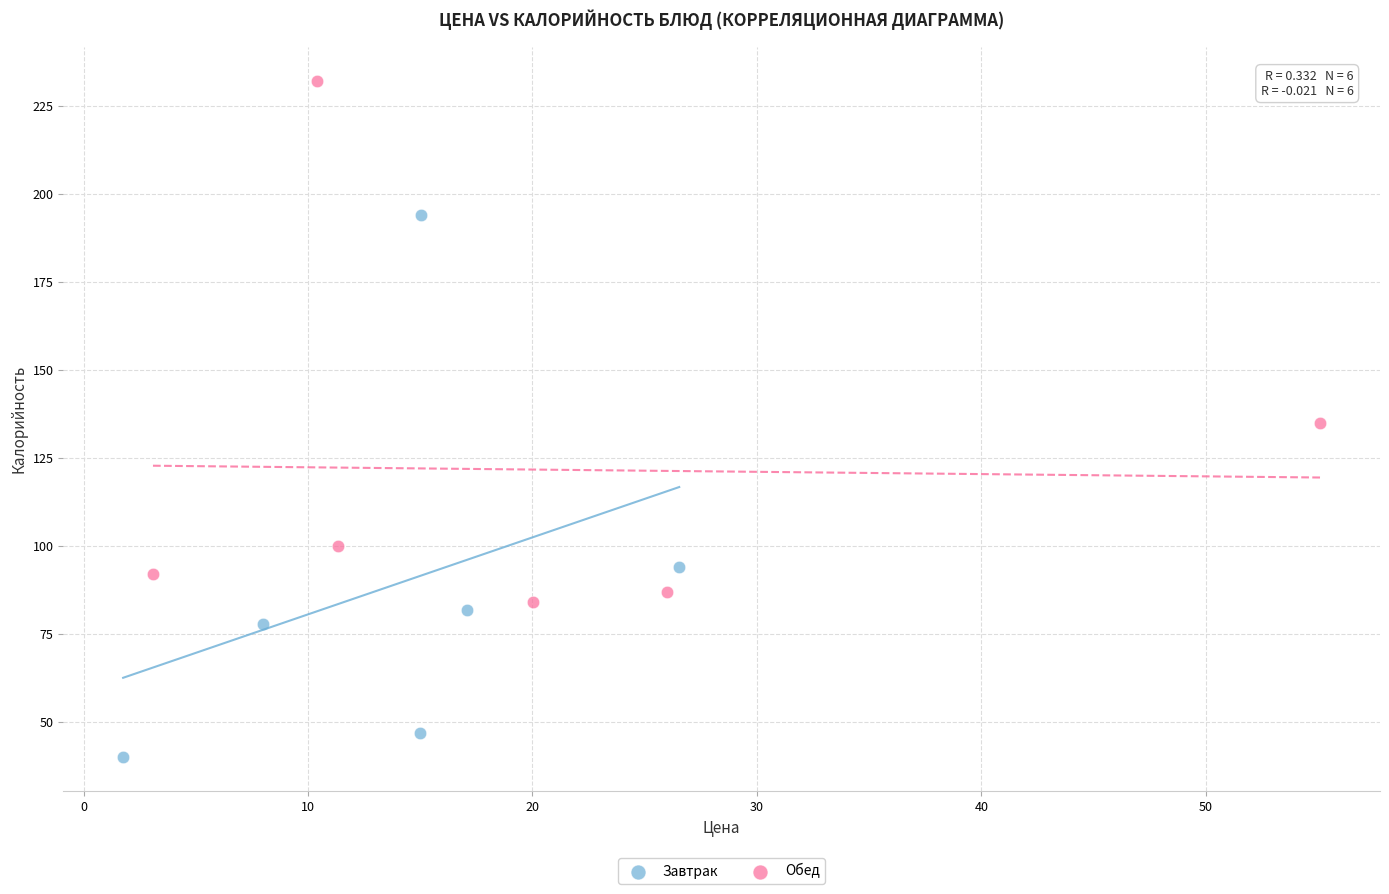

Which series contains the lowest Y value?

Завтрак